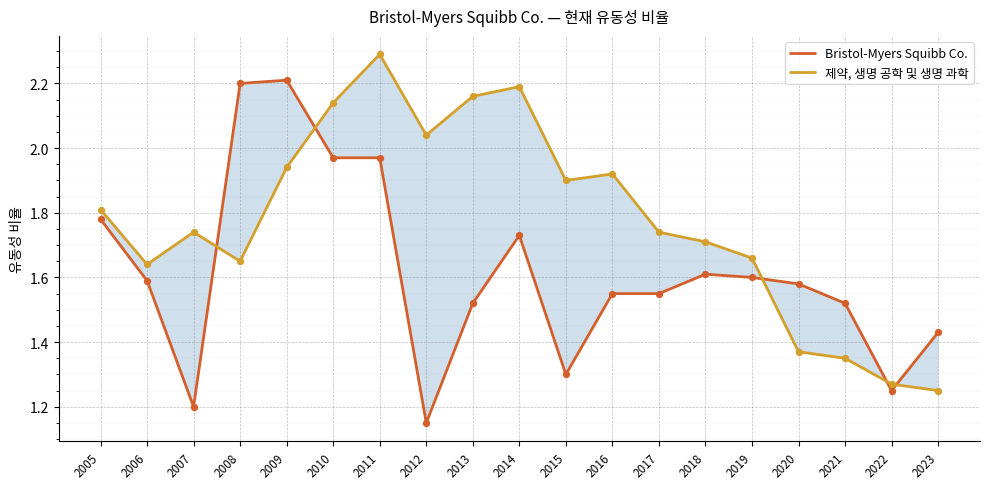

Which series reaches the maximum Y coordinate?

제약, 생명 공학 및 생명 과학